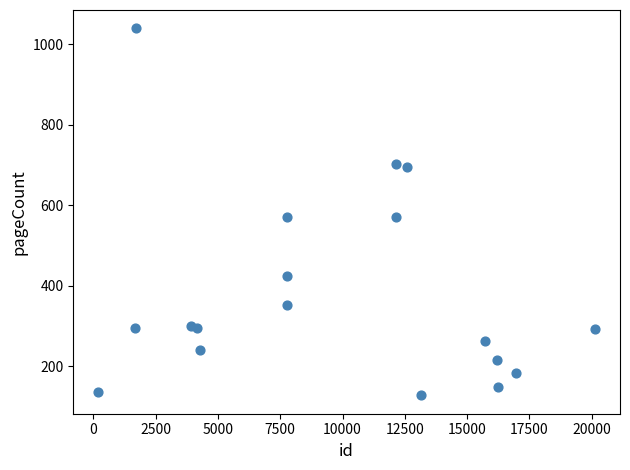

What is the range of Y values (max minus min)?

912